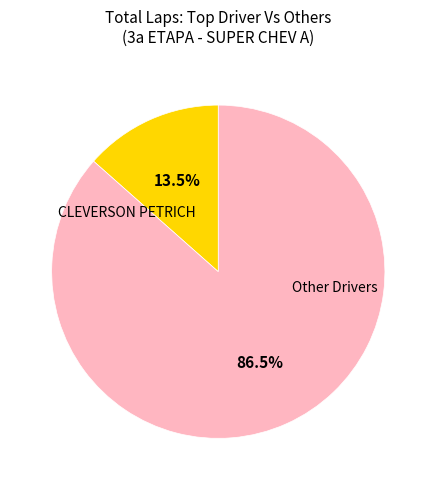

Which category has the smallest portion of the pie?

CLEVERSON PETRICH